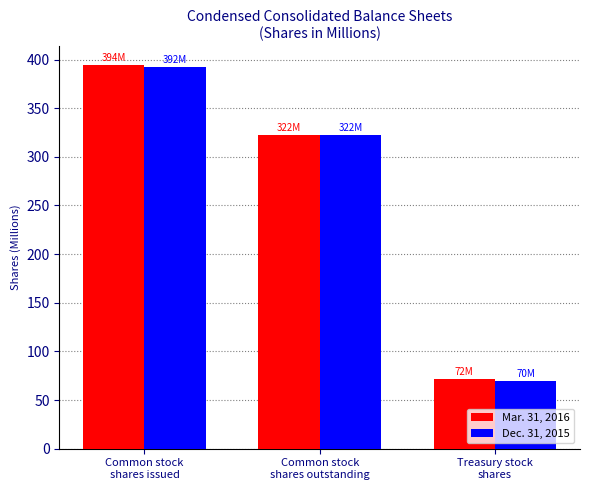

What is the difference between the maximum and minimum values in the Dec. 31, 2015 series?

322